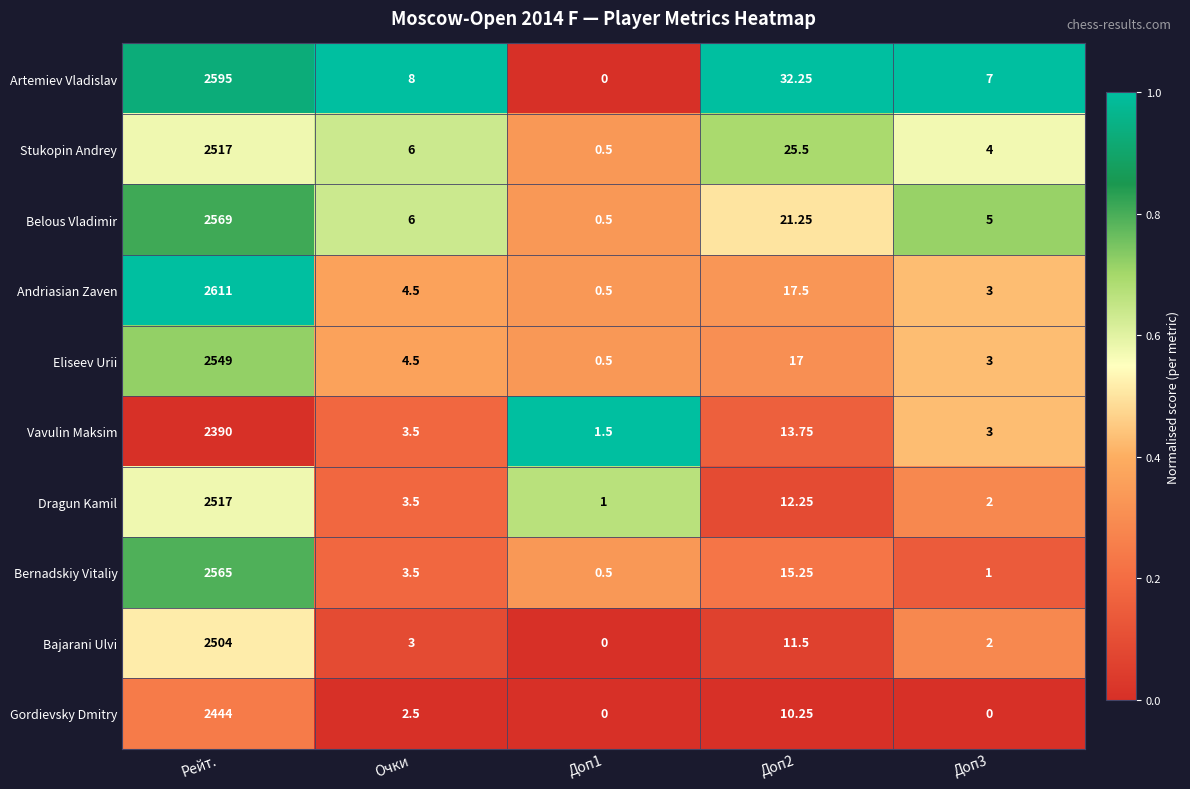

At which label does Vavulin Maksim first exceed 3?

Рейт.